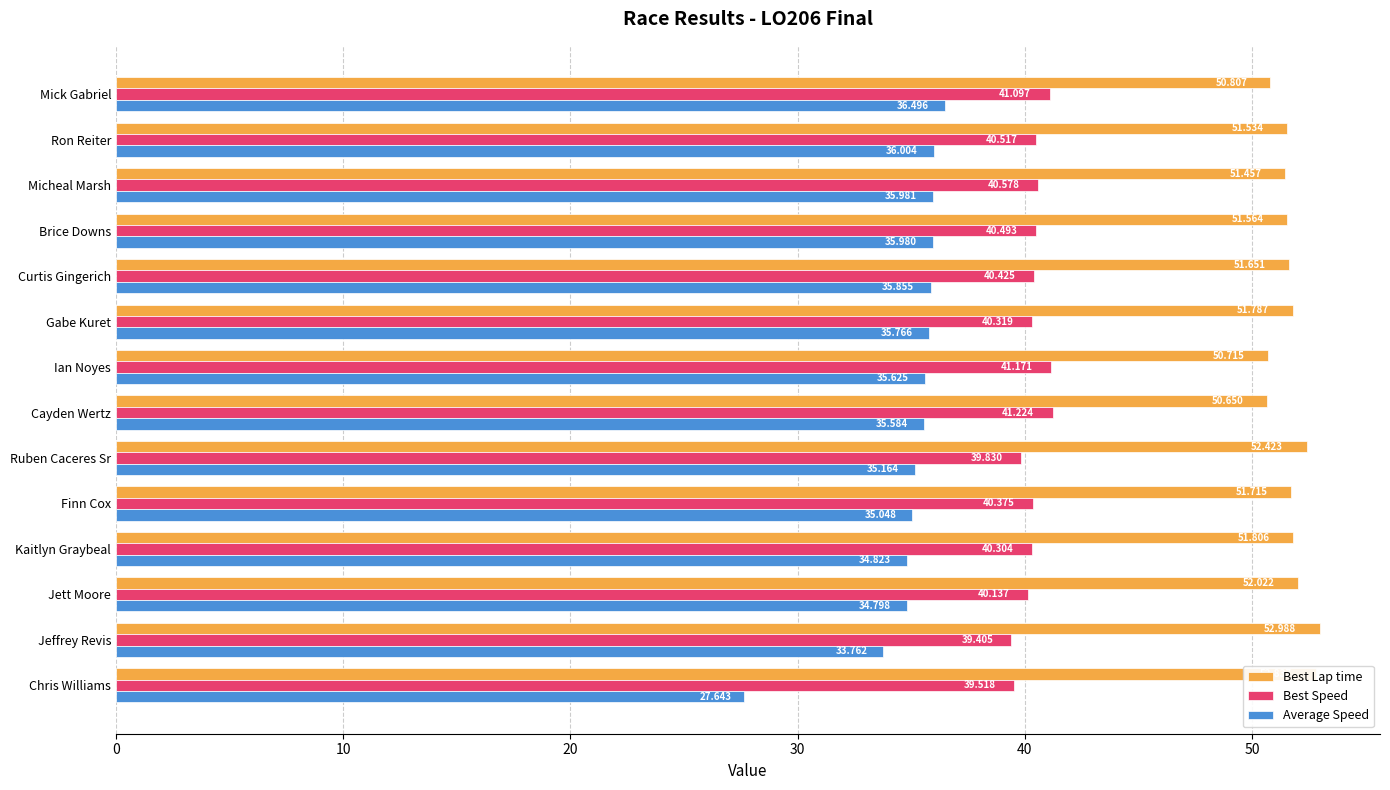

What are all the series names shown in the legend?

Best Lap time, Best Speed, Average Speed